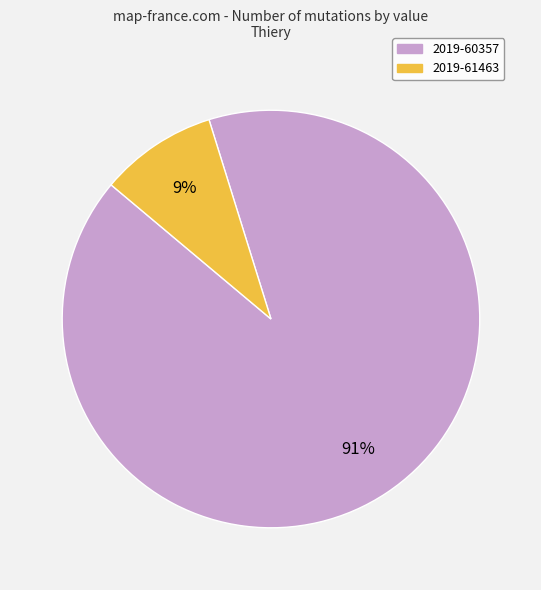

Between 2019-61463 and 2019-60357, which is larger?

2019-60357